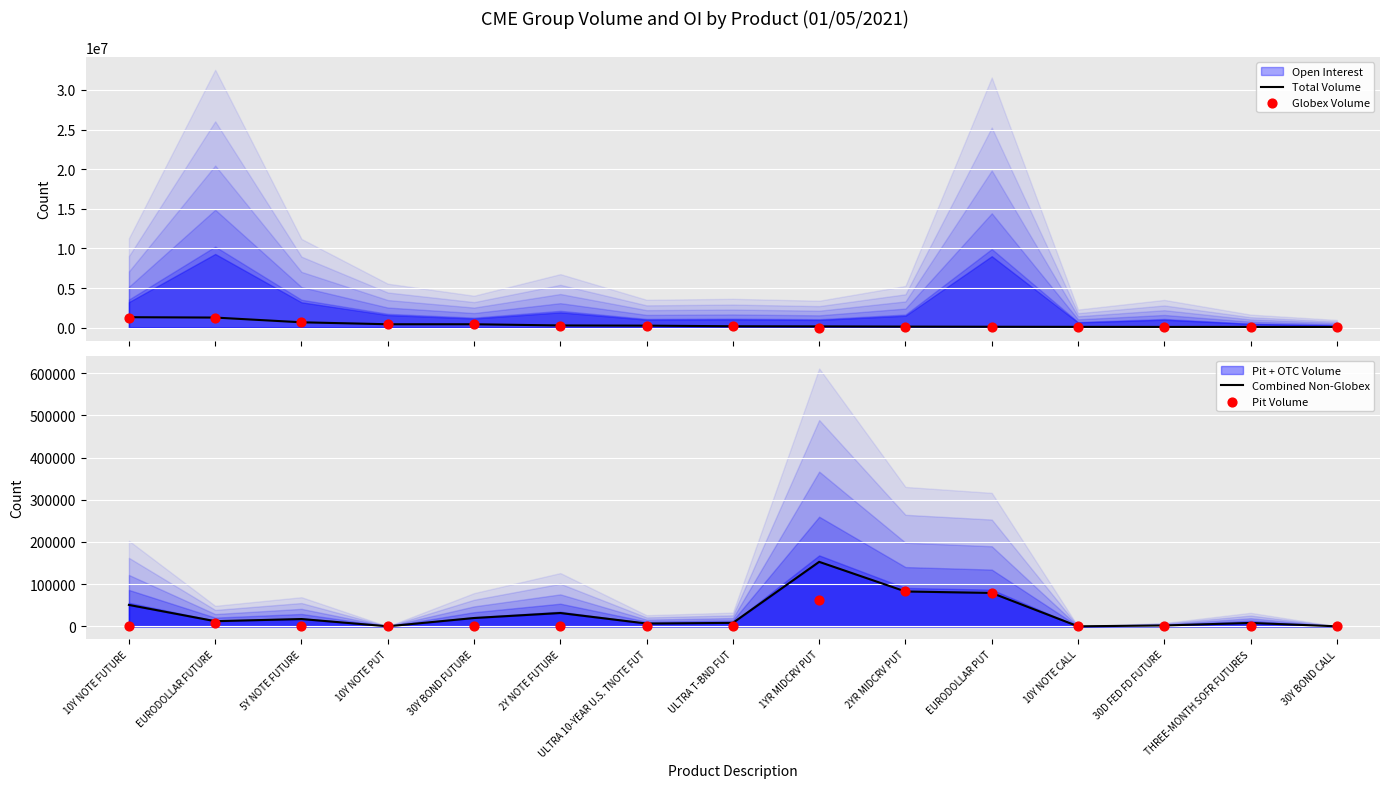

What is the highest value of the Total Volume series?

1317068